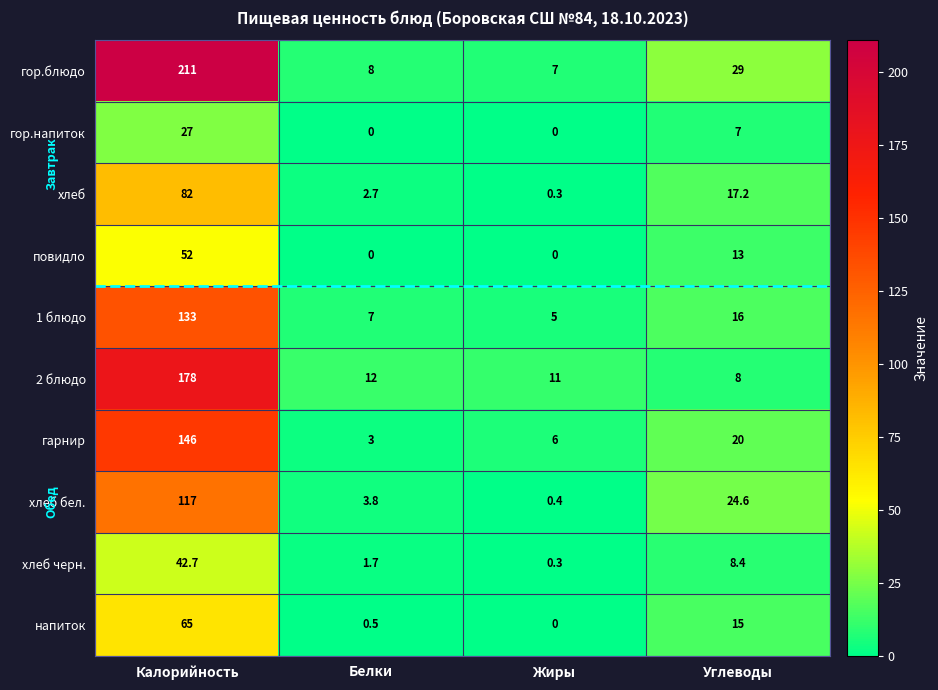

At which label is повидло closest to 26?

Углеводы